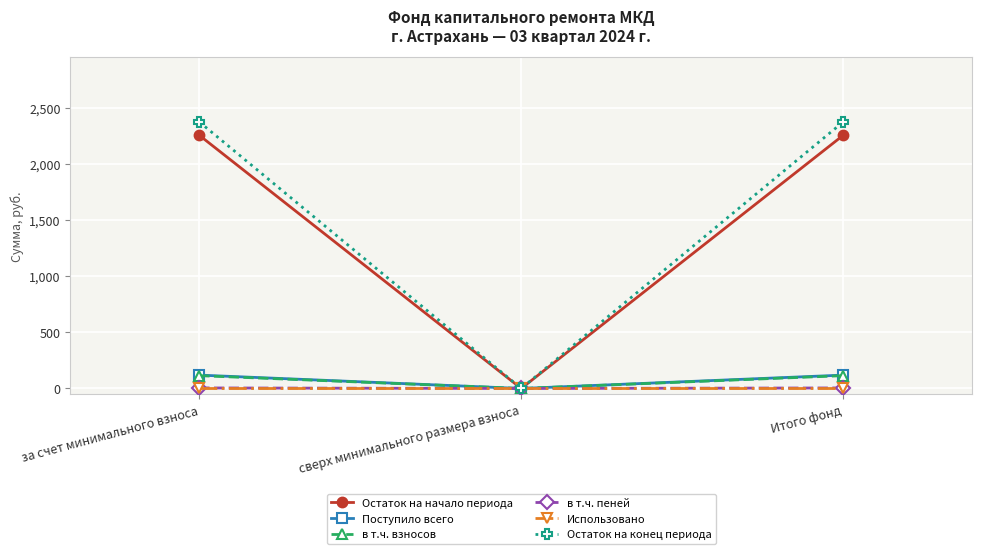

How many lines are shown in the chart?

6